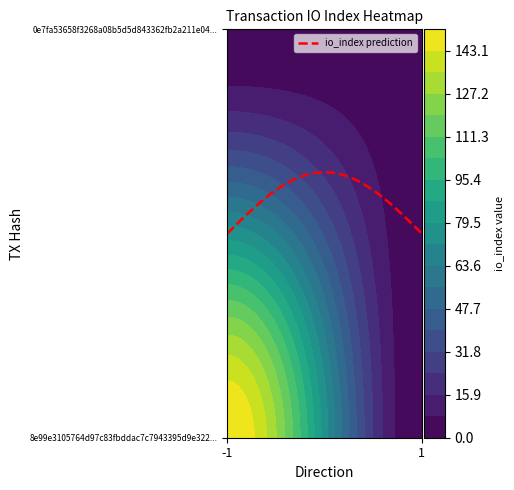

Which has a higher value, io_index or direction?

io_index